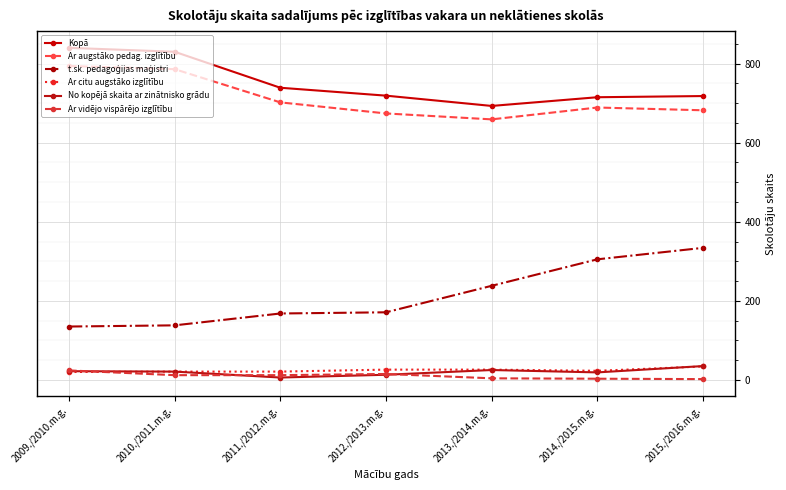

What is the label of the 7th point from the right?

2009./2010.m.g.